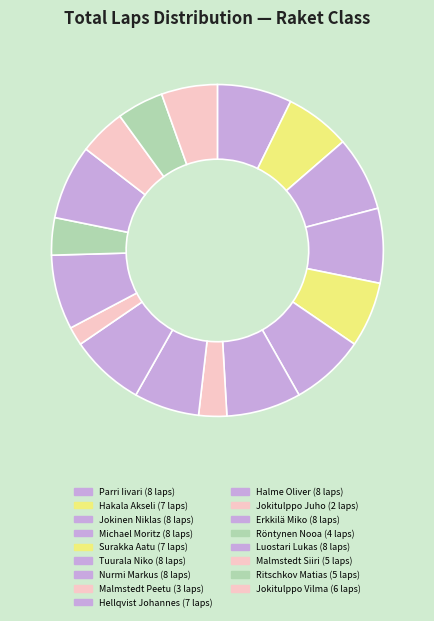

Which has a higher value, Röntynen Nooa or Malmstedt Peetu?

Röntynen Nooa